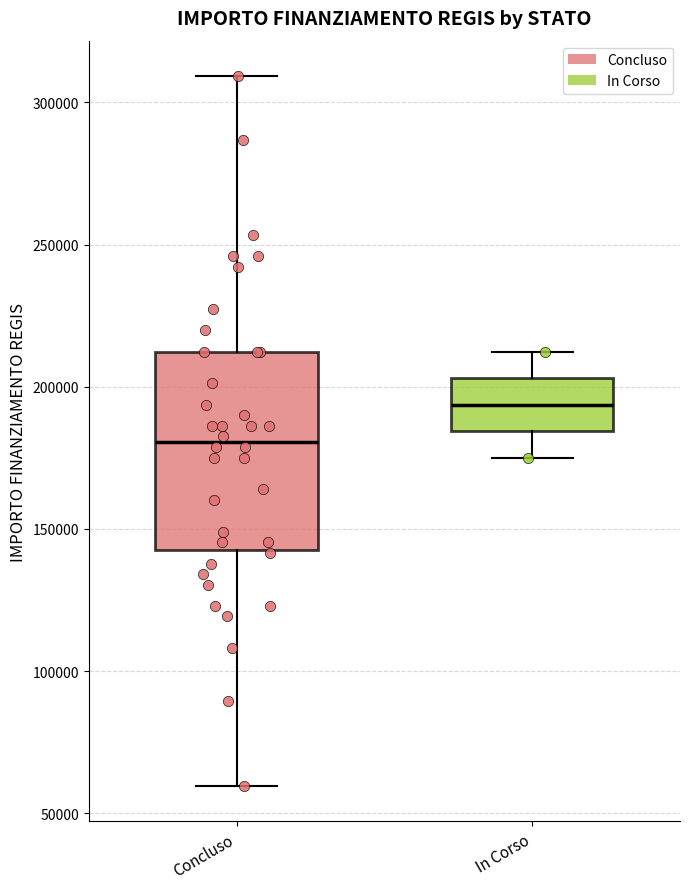

Where is the lower edge of the box for Concluso on the y-axis? The values are not printed on the chart, so give them approximately, as read against the axis.

145000